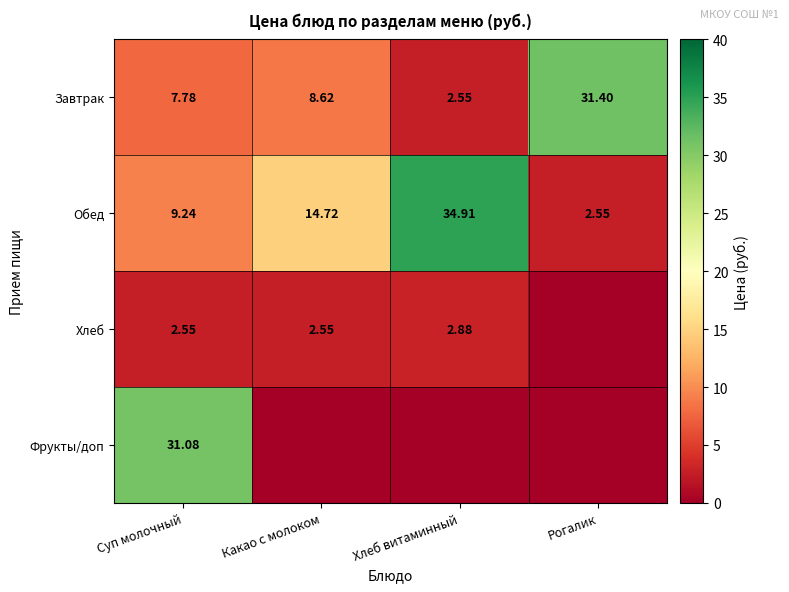

What is the difference between the highest and lowest values at Хлеб витаминный?

34.9